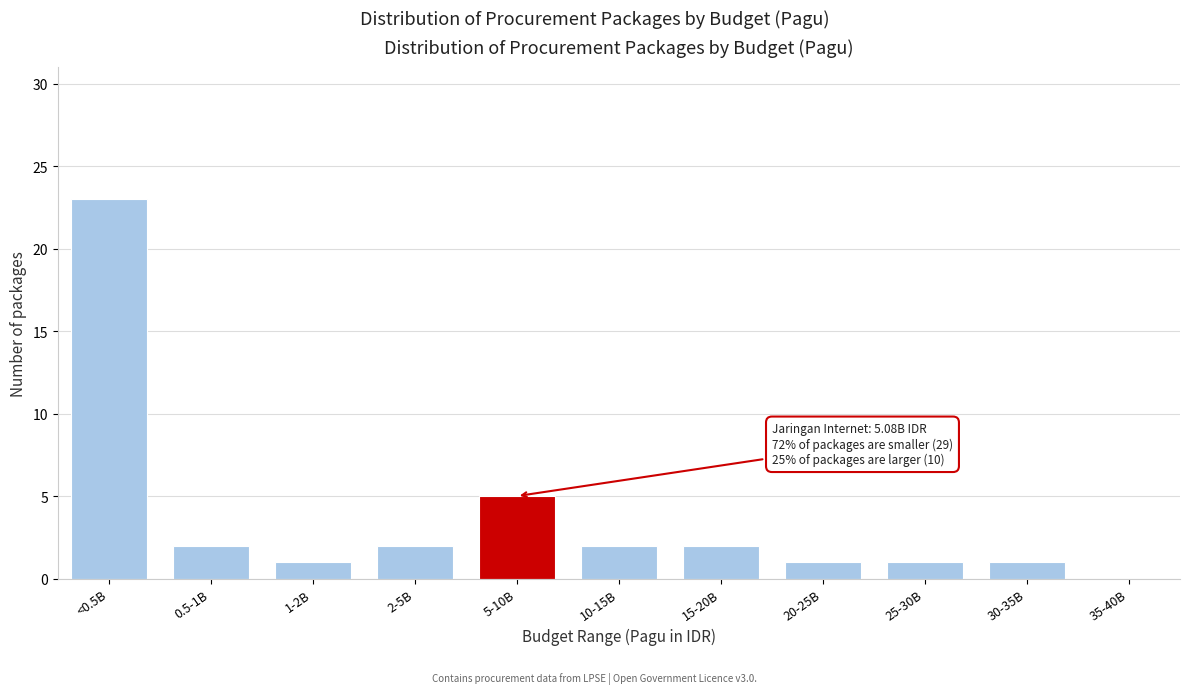

Reading right to left, list all the values displayed in this chart.

35-40B=0	30-35B=1	25-30B=1	20-25B=1	15-20B=2	10-15B=2	5-10B=5	2-5B=2	1-2B=1	0.5-1B=2	<0.5B=23